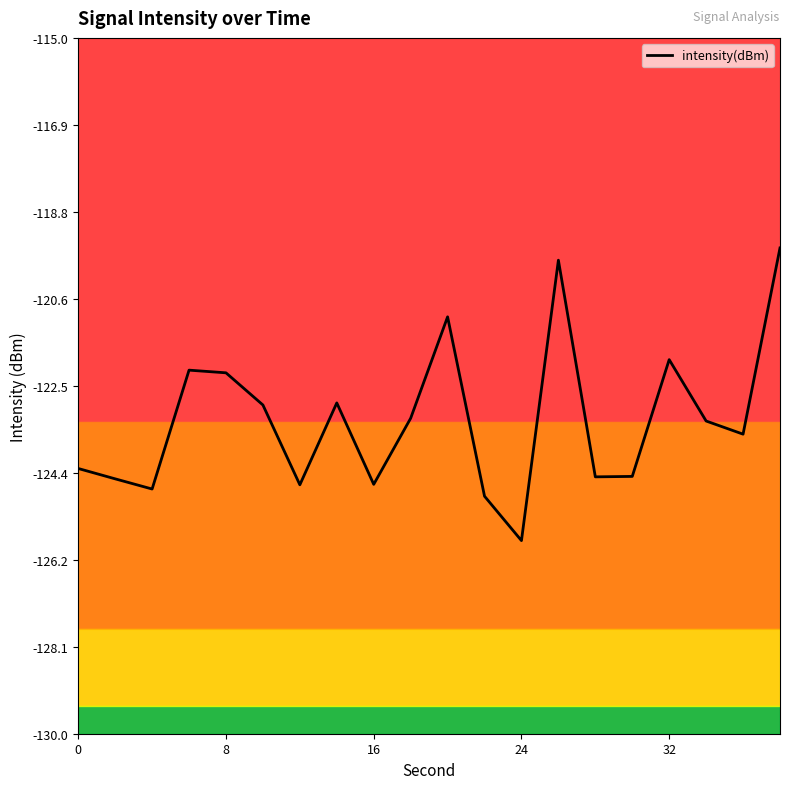

What is the maximum value shown in the chart?

-119.5